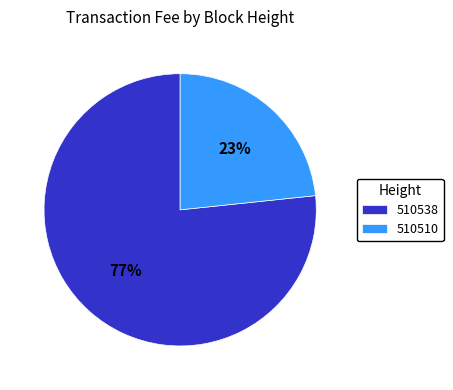

Count the number of slices in the pie.

2